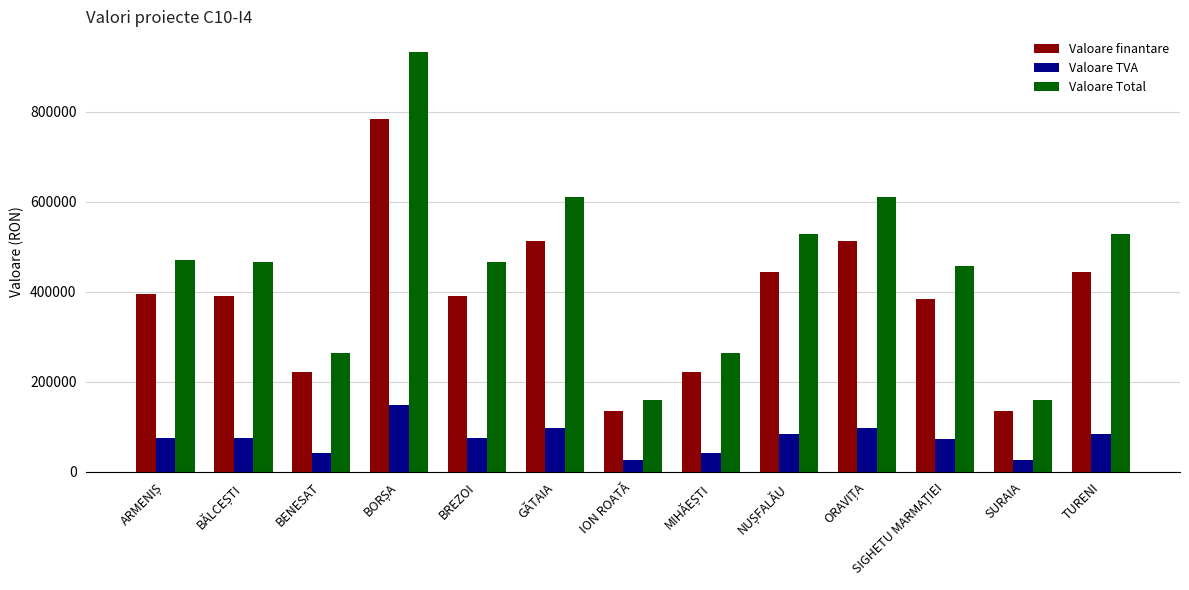

The Valoare finantare series shows 391354.7 at BREZOI. True or false?

True